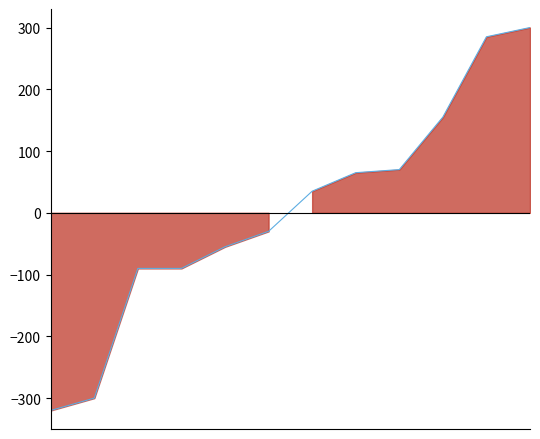

Between 8 and 1, which is larger?

8